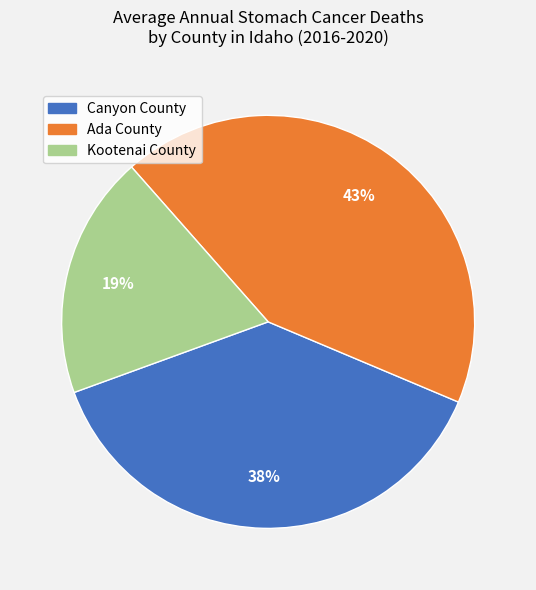

Approximately how many times larger is the value at Kootenai County compared to Ada County?

0.4